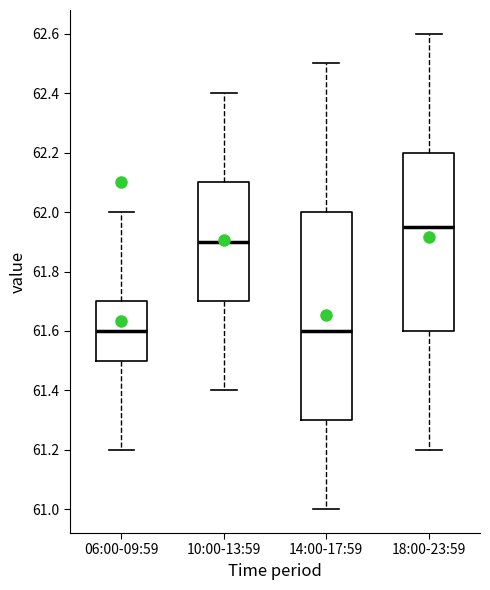

Which box has the highest median line?

18:00-23:59